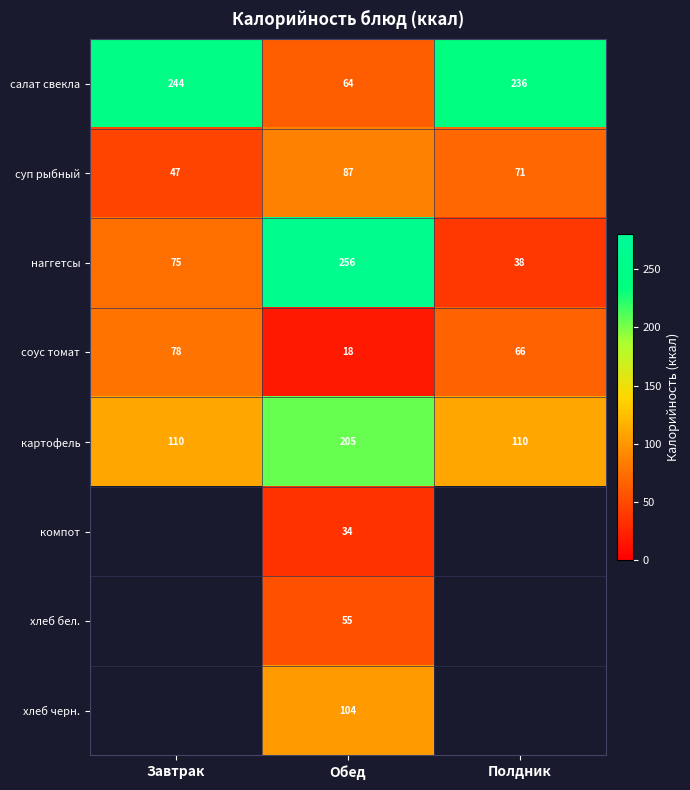

At which label does суп рыбный first exceed 71?

Обед